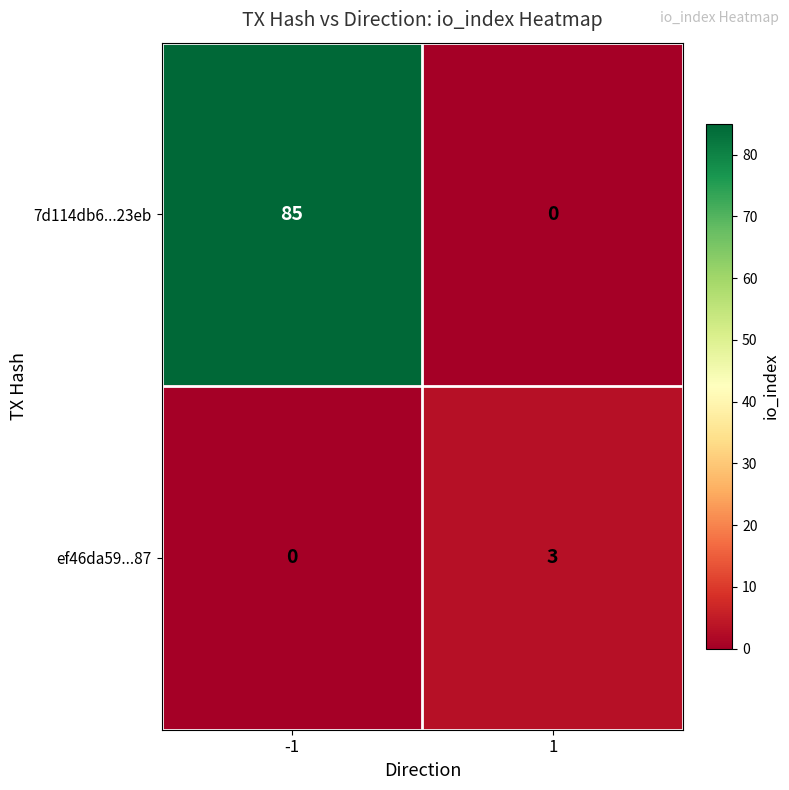

At -1, list the series in order from largest to smallest.

7d114db6...23eb, ef46da59...87